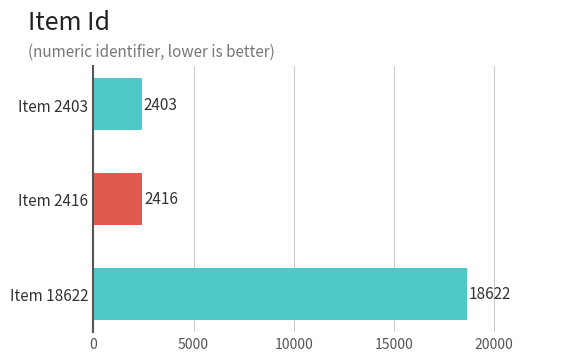

Is it true that the value at Item 2403 is 4015?

False